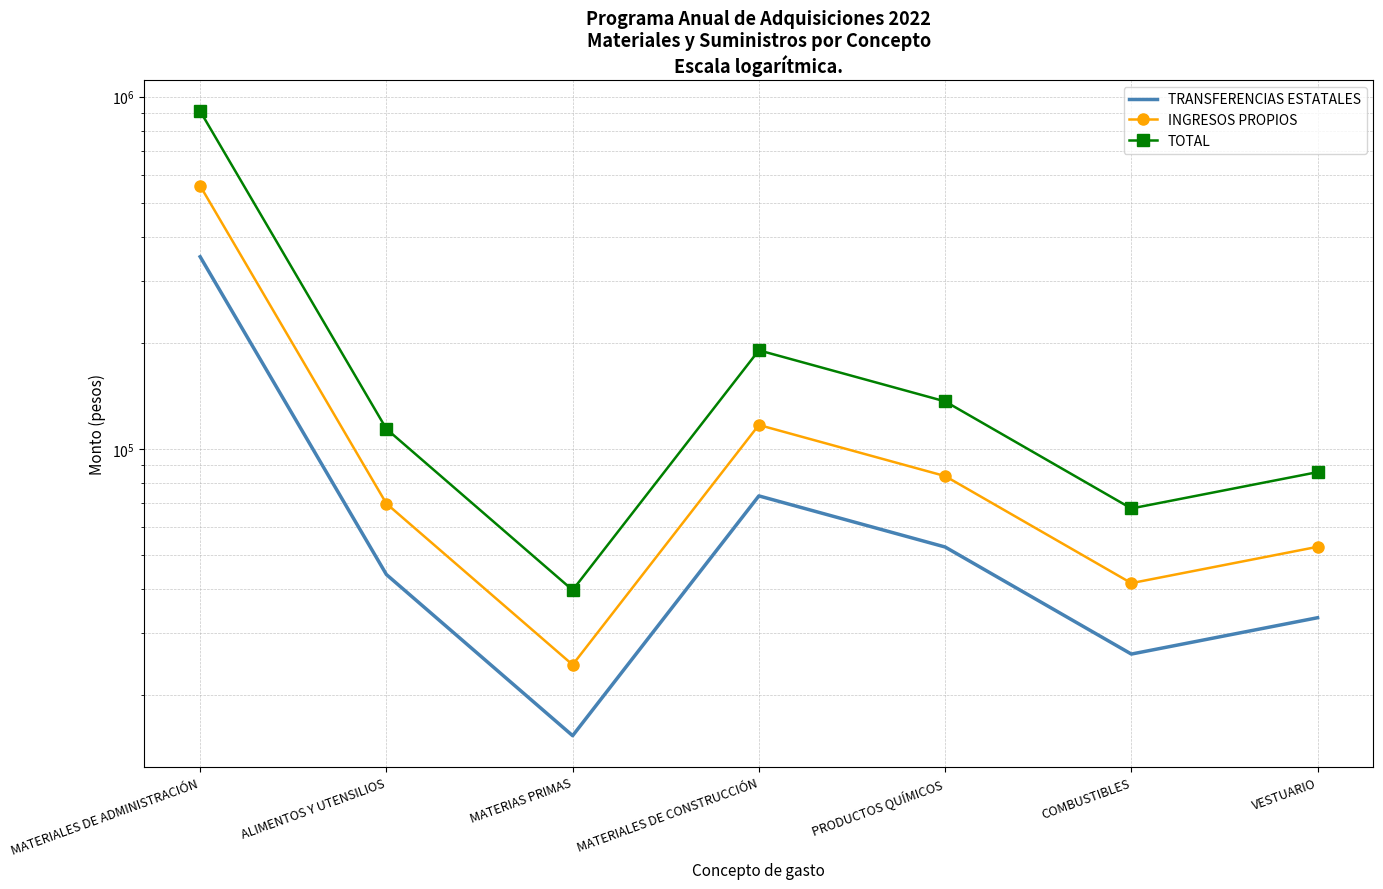

Rank the series by their maximum value, from highest to lowest.

TOTAL, INGRESOS PROPIOS, TRANSFERENCIAS ESTATALES